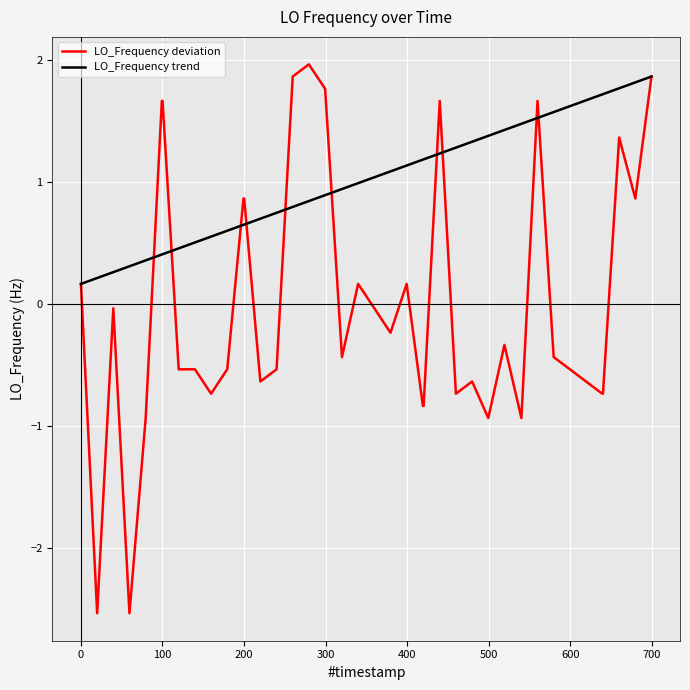

Which series has the largest range (max minus min)?

LO_Frequency deviation